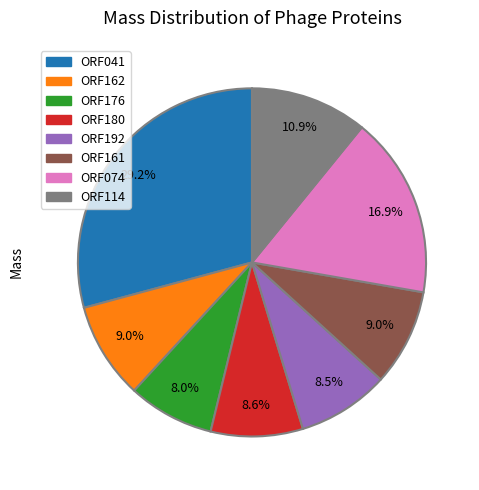

Does any single category account for the majority?

No